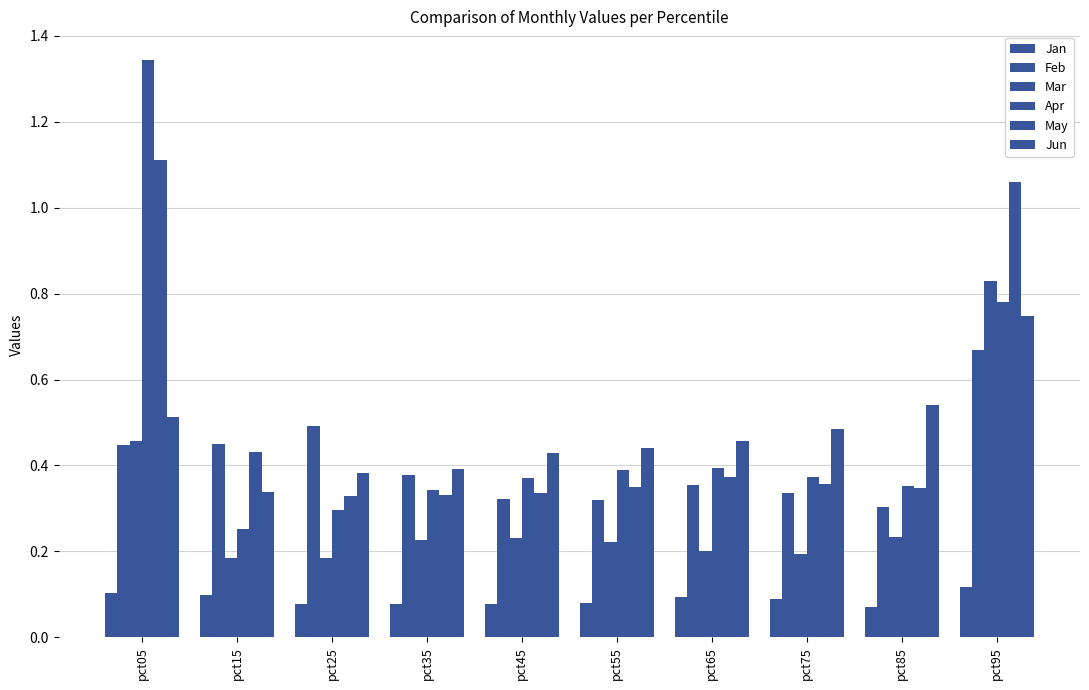

At which category does the chart reach its peak across all series?

pct05